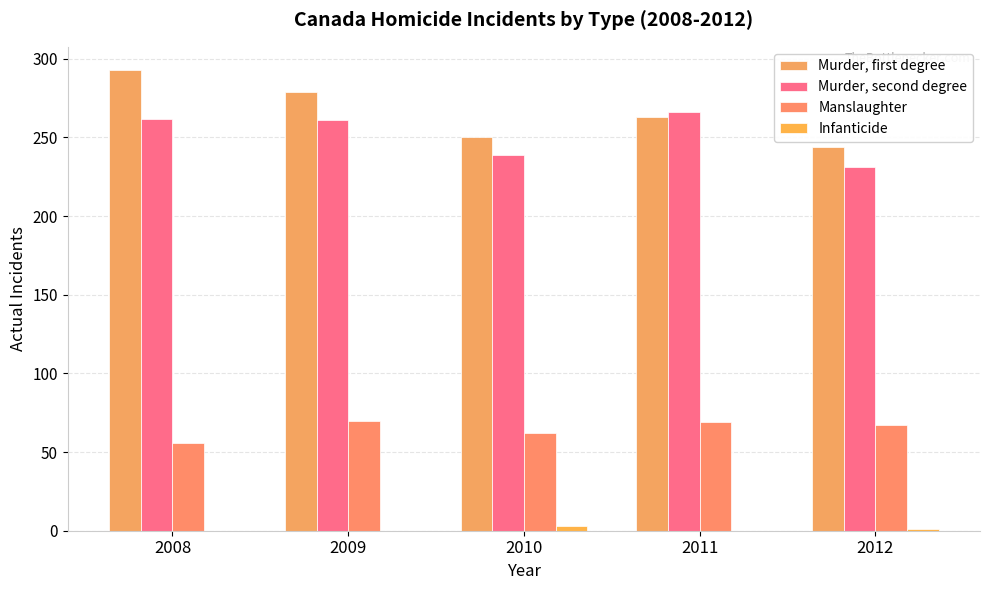

How many groups of bars are there?

5